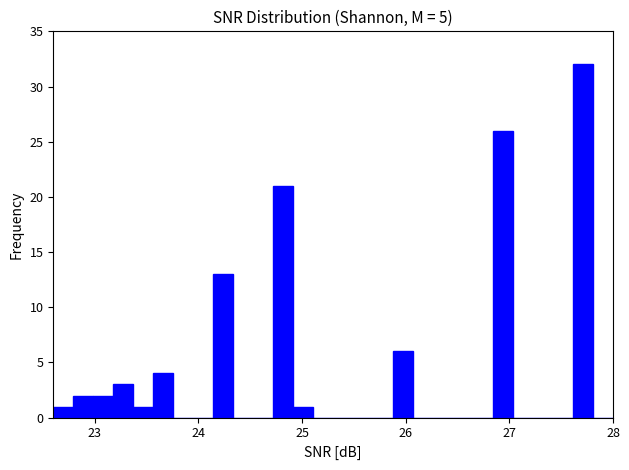

Around what value on the x-axis is the tallest bar? Give the approximate position of its centre, as read against the axis.

27.7